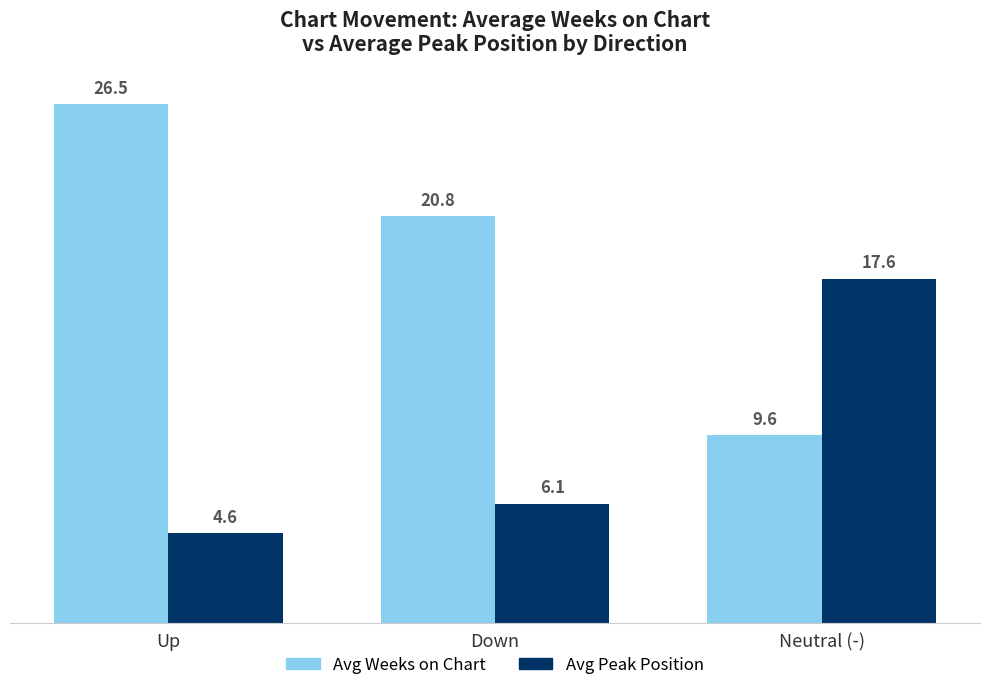

What is the maximum value for Avg Weeks on Chart?

26.5